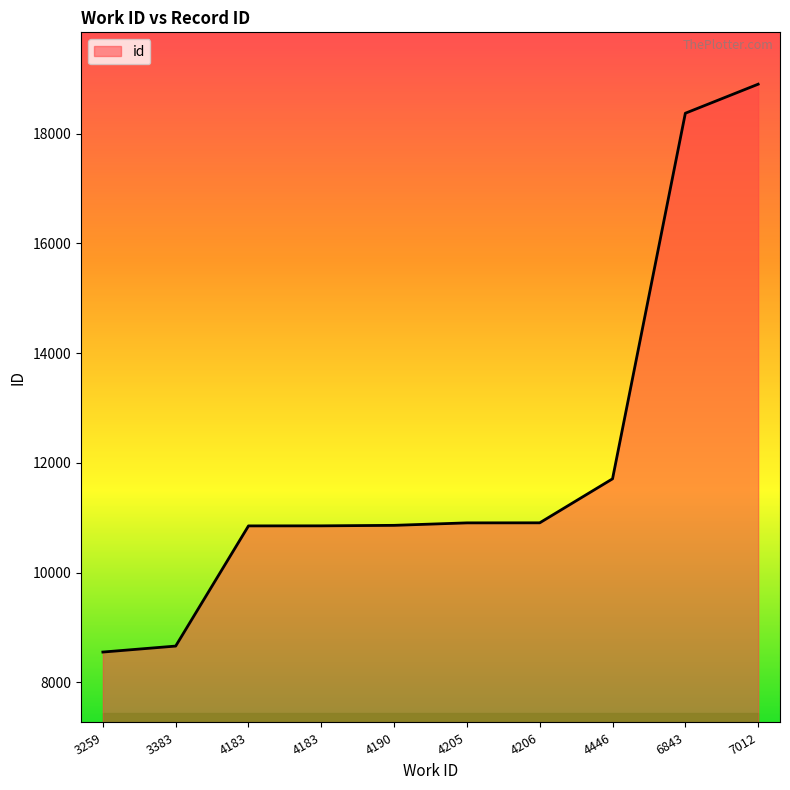

How many lines are shown in the chart?

1